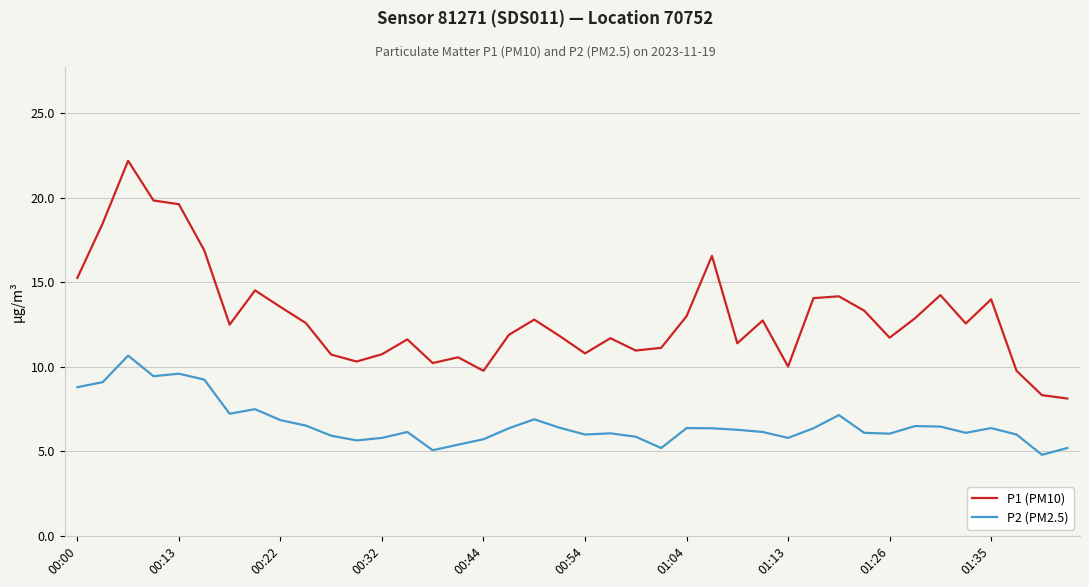

List the series in order of their overall mean, lowest first.

P2 (PM2.5), P1 (PM10)